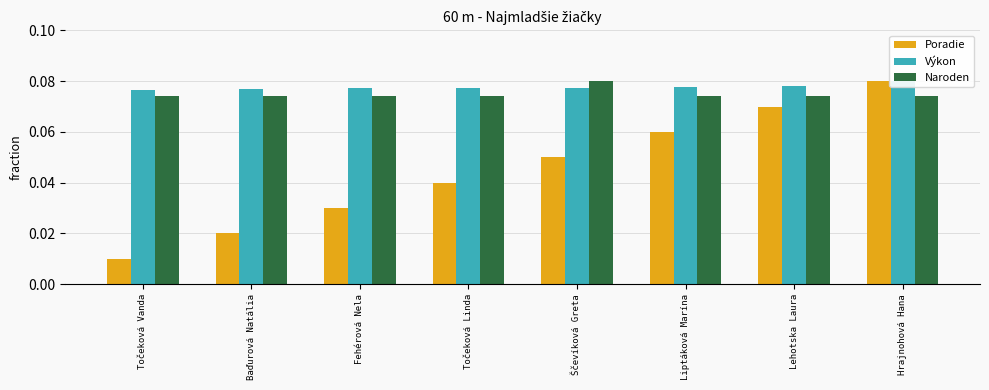

Reading left to right, what are all the values shown in this chart?

Poradie: Točeková Vanda=0.0	Baďurová Natália=0.0	Fehérová Nela=0.0	Točeková Linda=0.0	Ščevíková Greta=0.1	Liptáková Marína=0.1	Lehotska Laura=0.1	Hrajnohová Hana=0.1
Výkon: Točeková Vanda=0.1	Baďurová Natália=0.1	Fehérová Nela=0.1	Točeková Linda=0.1	Ščevíková Greta=0.1	Liptáková Marína=0.1	Lehotska Laura=0.1	Hrajnohová Hana=0.1
Naroden: Točeková Vanda=0.1	Baďurová Natália=0.1	Fehérová Nela=0.1	Točeková Linda=0.1	Ščevíková Greta=0.1	Liptáková Marína=0.1	Lehotska Laura=0.1	Hrajnohová Hana=0.1